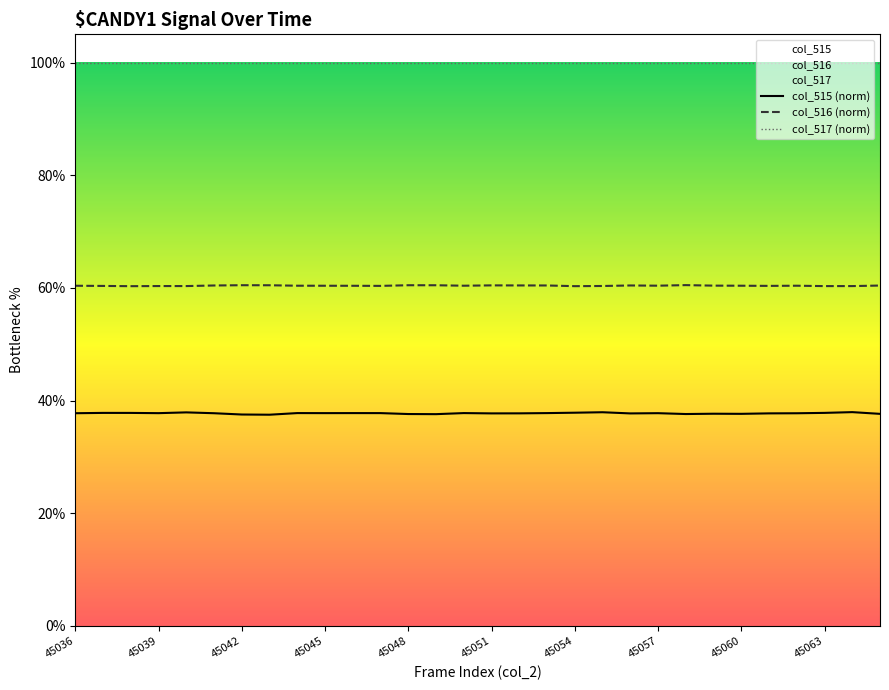

What are all the series names shown in the legend?

col_515 (norm), col_516 (norm), col_517 (norm)